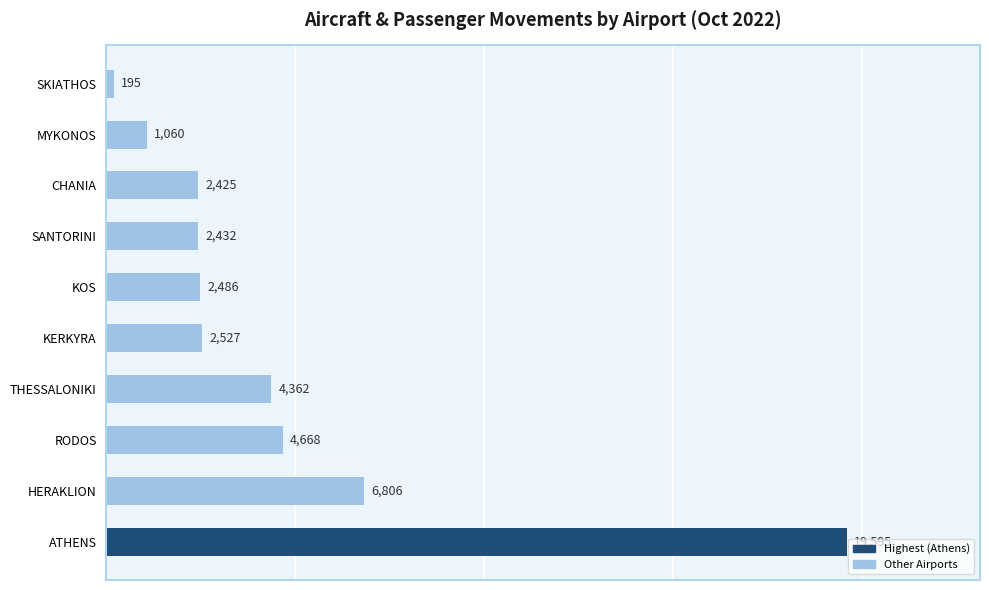

Are the bars horizontal?

Yes